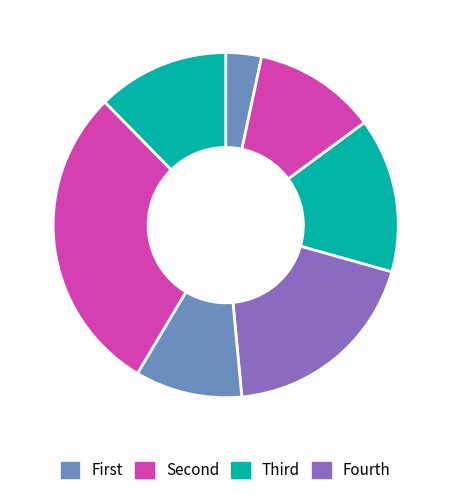

Count the number of slices in the pie.

7